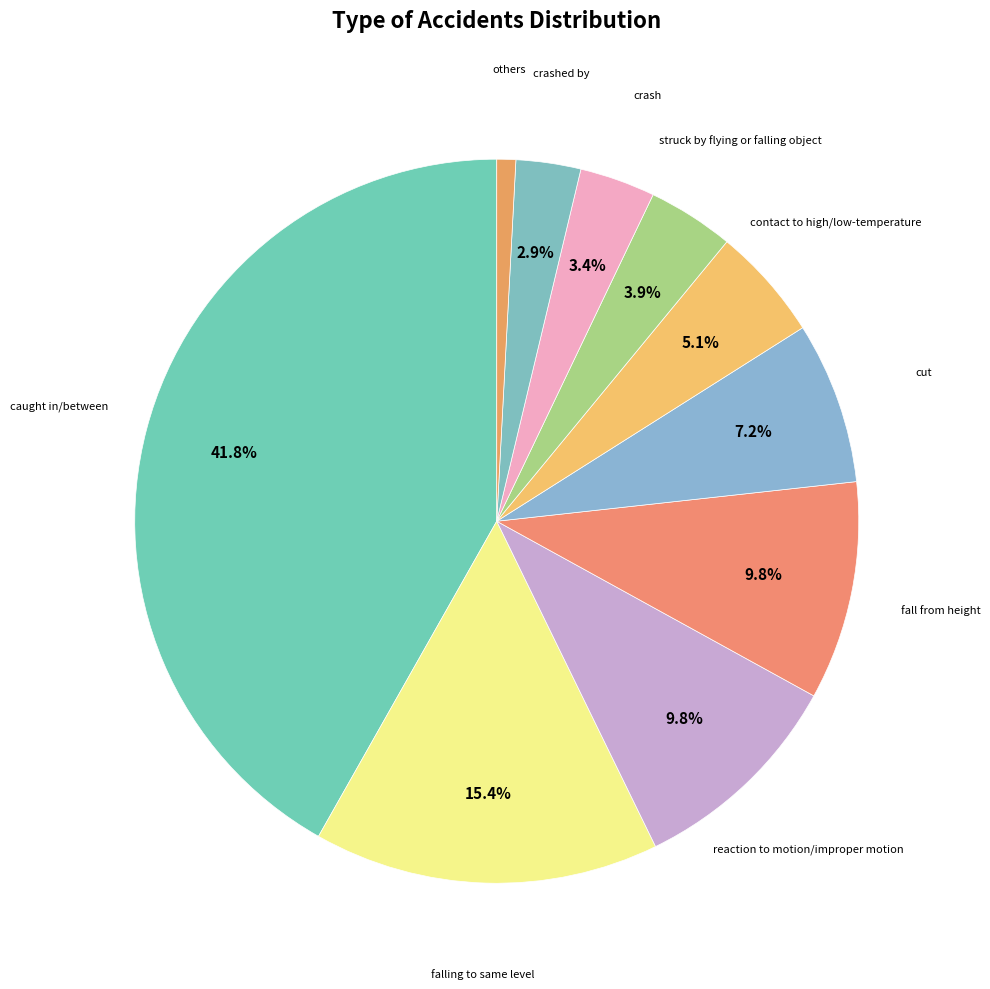

What is the smallest slice in the pie chart?

others